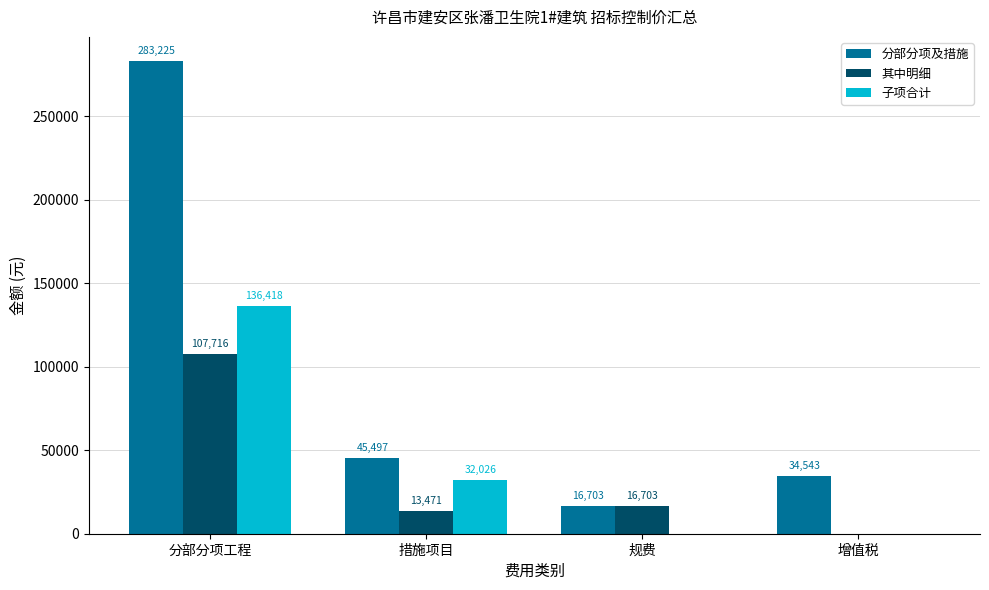

Where is 分部分项及措施 nearest to the value 149964?

措施项目